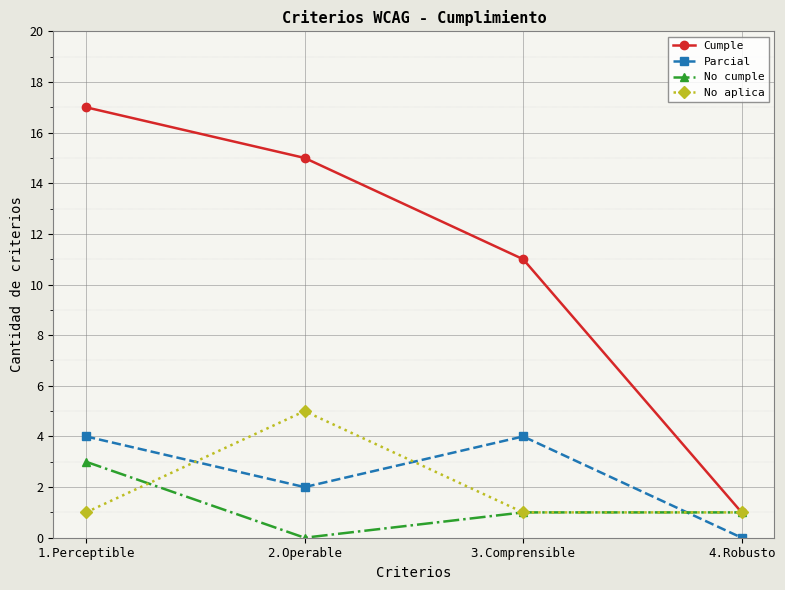

Does the chart have visible grid lines?

Yes